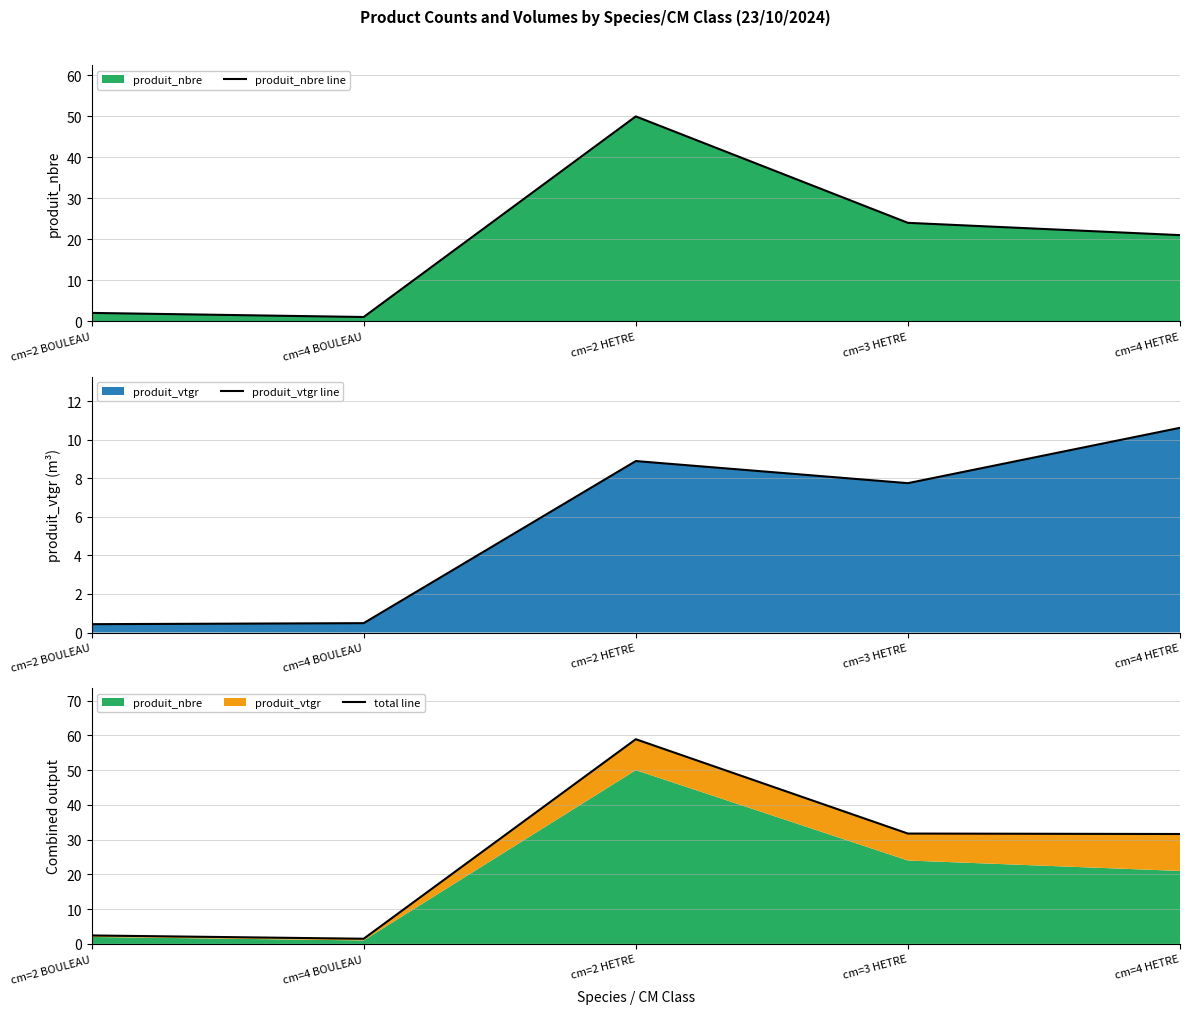

Between cm=2 BOULEAU and cm=4 BOULEAU, which is larger?

cm=2 BOULEAU